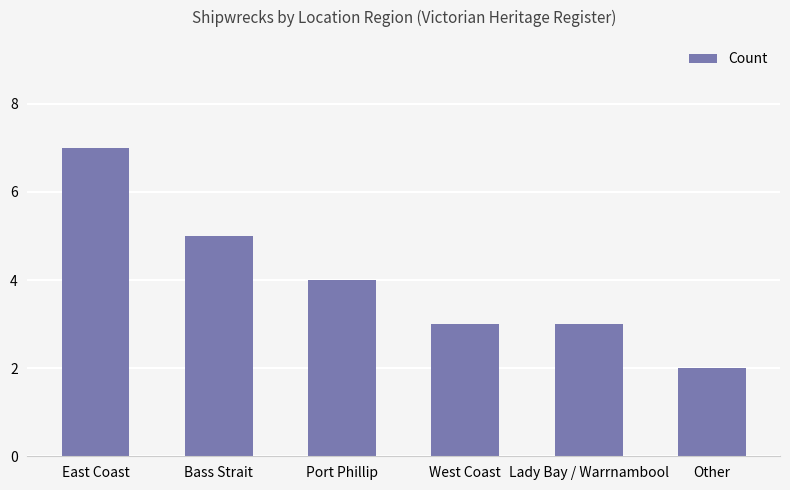

Is it true that the value at Lady Bay / Warrnambool is 3?

True